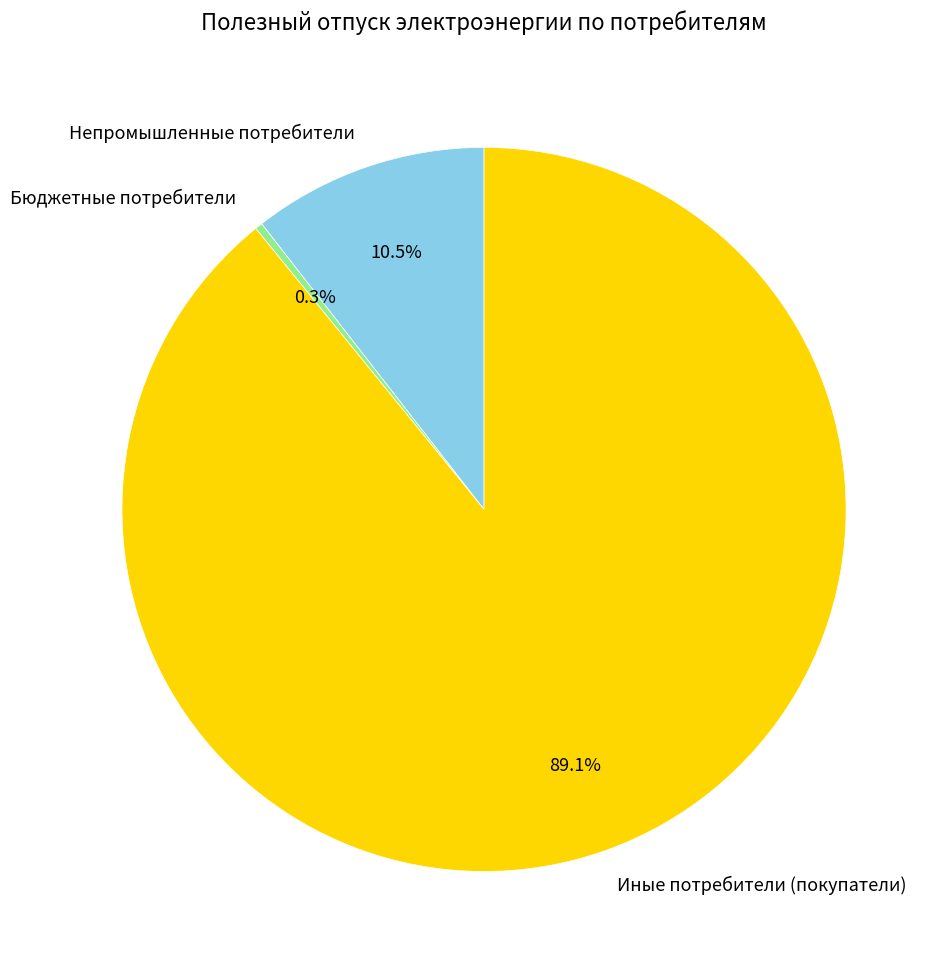

What percentage do Иные потребители (покупатели) and Бюджетные потребители together represent?

89.5%